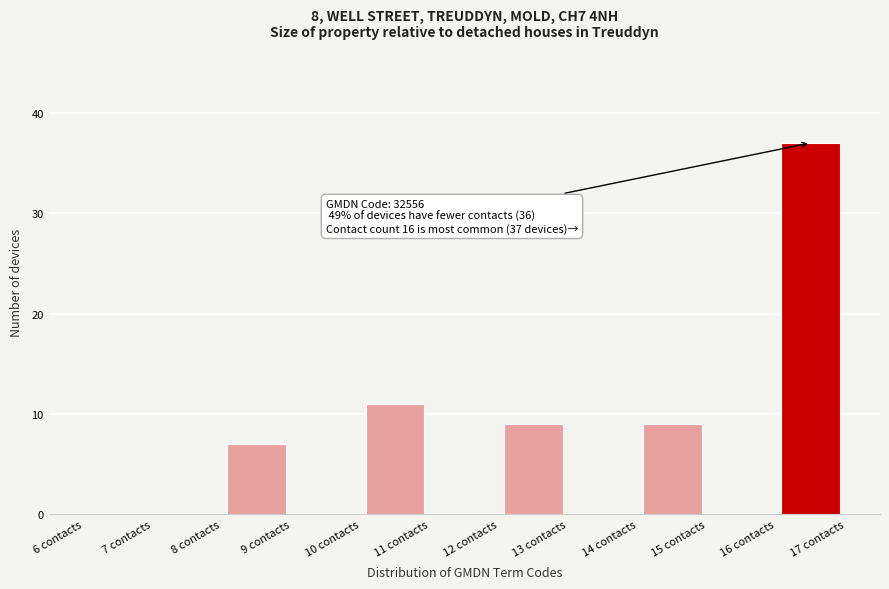

Which range on the x-axis has the tallest bar?

16 to 17